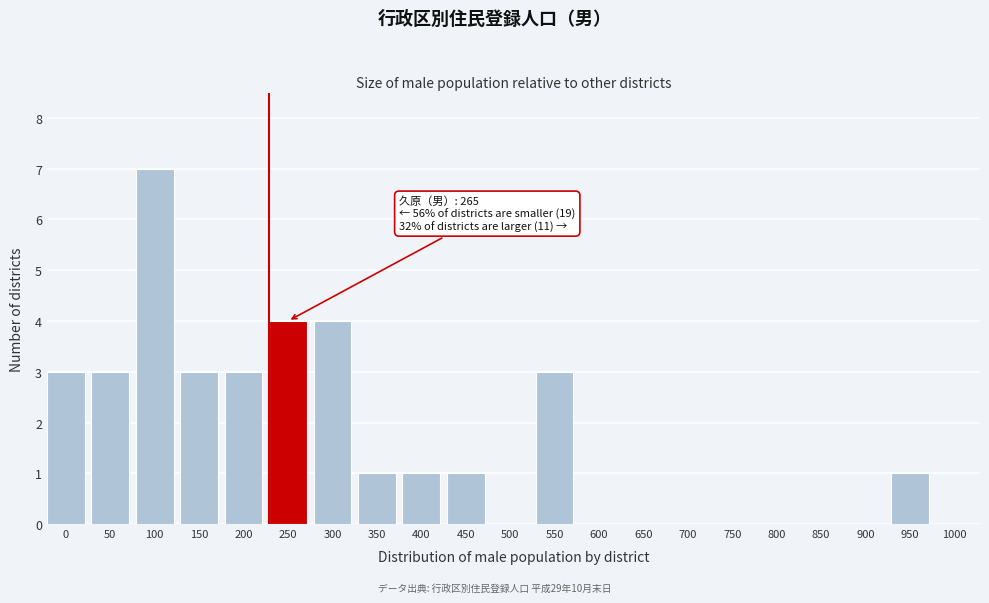

Reading left to right, extract all data points from this chart.

0=3	50=3	100=7	150=3	200=3	250=4	300=4	350=1	400=1	450=1	500=0	550=3	600=0	650=0	700=0	750=0	800=0	850=0	900=0	950=1	1000=0